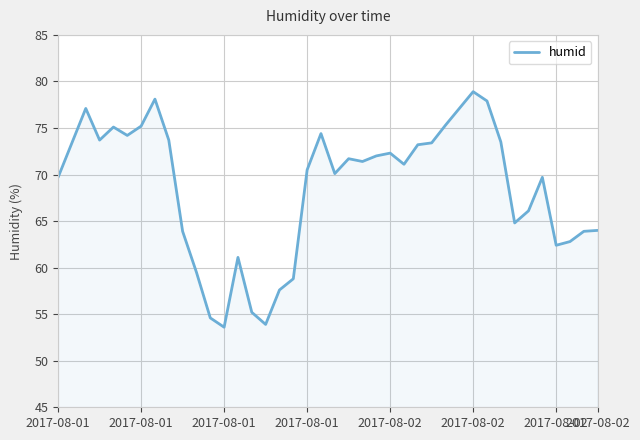

What is the smallest value displayed?

53.6